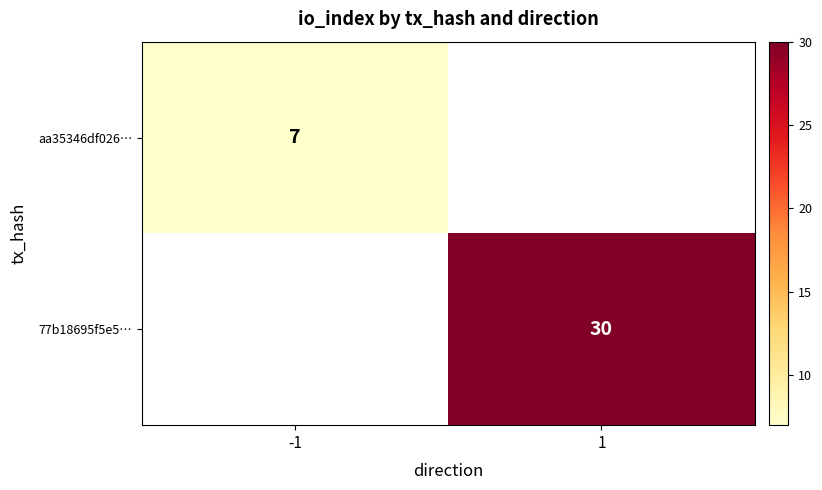

True or false: 77b18695f5e5… has a value of 30 at 1.

True